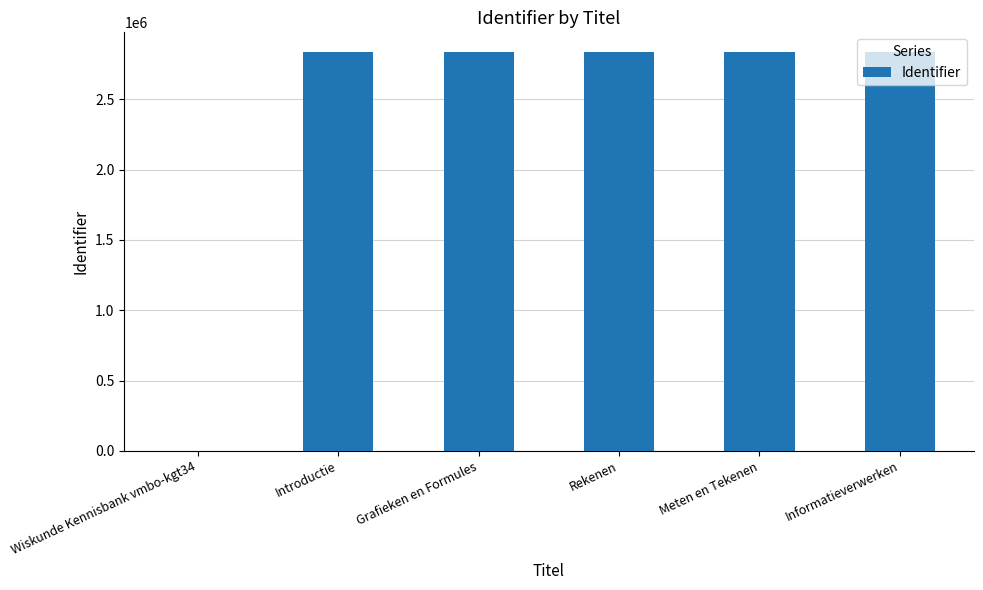

How many positive values are there?

5